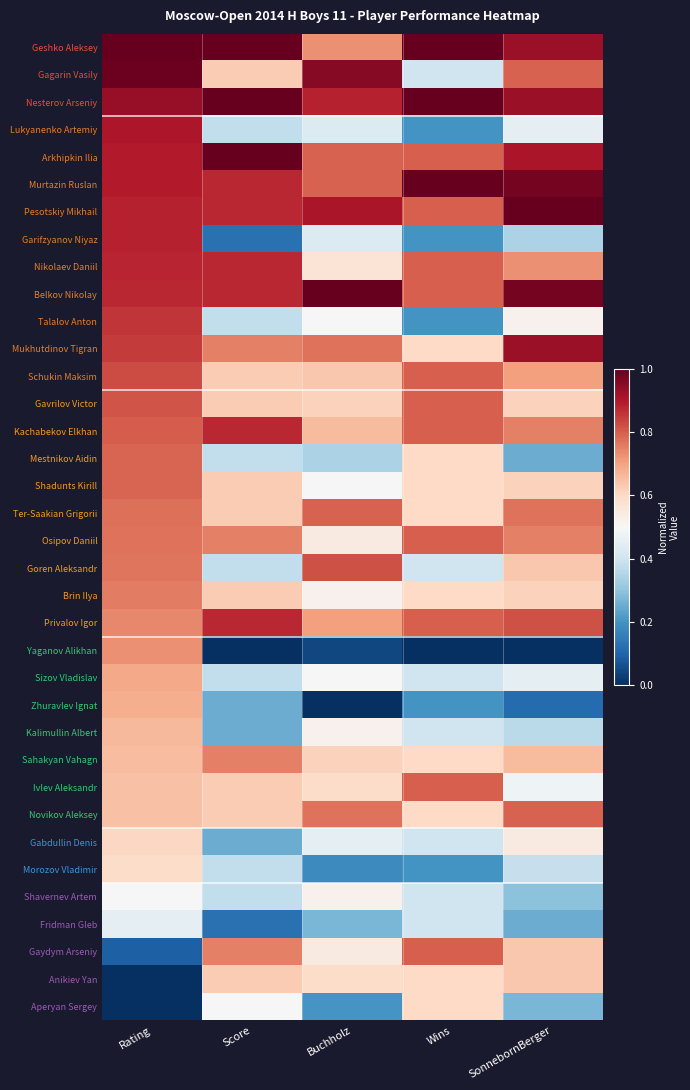

Reading left to right, transcribe all the data shown in this chart.

Geshko Aleksey: Rating=1.0	Score=1.0	Buchholz=0.7	Wins=1.0	SonnebornBerger=0.9
Gagarin Vasily: Rating=1.0	Score=0.6	Buchholz=1.0	Wins=0.4	SonnebornBerger=0.8
Nesterov Arseniy: Rating=0.9	Score=1.0	Buchholz=0.9	Wins=1.0	SonnebornBerger=0.9
Lukyanenko Artemiy: Rating=0.9	Score=0.4	Buchholz=0.4	Wins=0.2	SonnebornBerger=0.5
Arkhipkin Ilia: Rating=0.9	Score=1.0	Buchholz=0.8	Wins=0.8	SonnebornBerger=0.9
Murtazin Ruslan: Rating=0.9	Score=0.9	Buchholz=0.8	Wins=1.0	SonnebornBerger=1.0
Pesotskiy Mikhail: Rating=0.9	Score=0.9	Buchholz=0.9	Wins=0.8	SonnebornBerger=1.0
Garifzyanov Niyaz: Rating=0.9	Score=0.1	Buchholz=0.4	Wins=0.2	SonnebornBerger=0.3
Nikolaev Daniil: Rating=0.9	Score=0.9	Buchholz=0.6	Wins=0.8	SonnebornBerger=0.7
Belkov Nikolay: Rating=0.9	Score=0.9	Buchholz=1.0	Wins=0.8	SonnebornBerger=1.0
Talalov Anton: Rating=0.9	Score=0.4	Buchholz=0.5	Wins=0.2	SonnebornBerger=0.5
Mukhutdinov Tigran: Rating=0.8	Score=0.8	Buchholz=0.8	Wins=0.6	SonnebornBerger=0.9
Schukin Maksim: Rating=0.8	Score=0.6	Buchholz=0.6	Wins=0.8	SonnebornBerger=0.7
Gavrilov Victor: Rating=0.8	Score=0.6	Buchholz=0.6	Wins=0.8	SonnebornBerger=0.6
Kachabekov Elkhan: Rating=0.8	Score=0.9	Buchholz=0.7	Wins=0.8	SonnebornBerger=0.8
Mestnikov Aidin: Rating=0.8	Score=0.4	Buchholz=0.3	Wins=0.6	SonnebornBerger=0.2
Shadunts Kirill: Rating=0.8	Score=0.6	Buchholz=0.5	Wins=0.6	SonnebornBerger=0.6
Ter-Saakian Grigorii: Rating=0.8	Score=0.6	Buchholz=0.8	Wins=0.6	SonnebornBerger=0.8
Osipov Daniil: Rating=0.8	Score=0.8	Buchholz=0.5	Wins=0.8	SonnebornBerger=0.8
Goren Aleksandr: Rating=0.8	Score=0.4	Buchholz=0.8	Wins=0.4	SonnebornBerger=0.6
Brin Ilya: Rating=0.8	Score=0.6	Buchholz=0.5	Wins=0.6	SonnebornBerger=0.6
Privalov Igor: Rating=0.7	Score=0.9	Buchholz=0.7	Wins=0.8	SonnebornBerger=0.8
Yaganov Alikhan: Rating=0.7	Score=0.0	Buchholz=0.0	Wins=0.0	SonnebornBerger=0.0
Sizov Vladislav: Rating=0.7	Score=0.4	Buchholz=0.5	Wins=0.4	SonnebornBerger=0.5
Zhuravlev Ignat: Rating=0.7	Score=0.2	Buchholz=0.0	Wins=0.2	SonnebornBerger=0.1
Kalimullin Albert: Rating=0.7	Score=0.2	Buchholz=0.5	Wins=0.4	SonnebornBerger=0.4
Sahakyan Vahagn: Rating=0.7	Score=0.8	Buchholz=0.6	Wins=0.6	SonnebornBerger=0.7
Ivlev Aleksandr: Rating=0.6	Score=0.6	Buchholz=0.6	Wins=0.8	SonnebornBerger=0.5
Novikov Aleksey: Rating=0.6	Score=0.6	Buchholz=0.8	Wins=0.6	SonnebornBerger=0.8
Gabdullin Denis: Rating=0.6	Score=0.2	Buchholz=0.5	Wins=0.4	SonnebornBerger=0.5
Morozov Vladimir: Rating=0.6	Score=0.4	Buchholz=0.2	Wins=0.2	SonnebornBerger=0.4
Shavernev Artem: Rating=0.5	Score=0.4	Buchholz=0.5	Wins=0.4	SonnebornBerger=0.3
Fridman Gleb: Rating=0.5	Score=0.1	Buchholz=0.3	Wins=0.4	SonnebornBerger=0.2
Gaydym Arseniy: Rating=0.1	Score=0.8	Buchholz=0.5	Wins=0.8	SonnebornBerger=0.6
Anikiev Yan: Rating=0.0	Score=0.6	Buchholz=0.6	Wins=0.6	SonnebornBerger=0.6
Aperyan Sergey: Rating=0.0	Score=0.5	Buchholz=0.2	Wins=0.6	SonnebornBerger=0.3